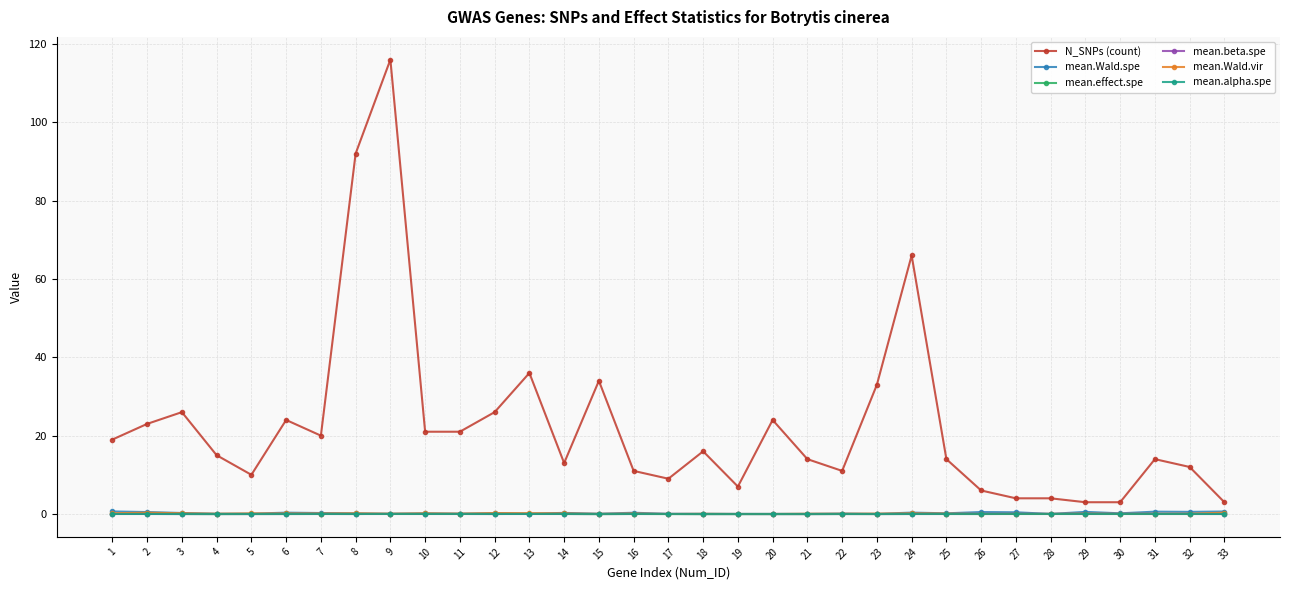

Which series changed the most between 17 and 31?

N_SNPs (count)